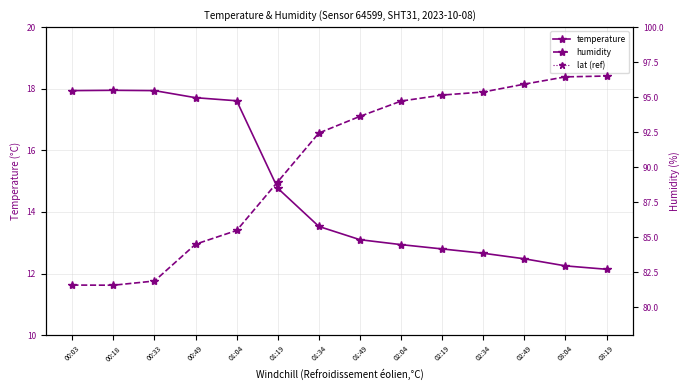

Rank the series by their maximum value, from lowest to highest.

temperature, lat (ref), humidity